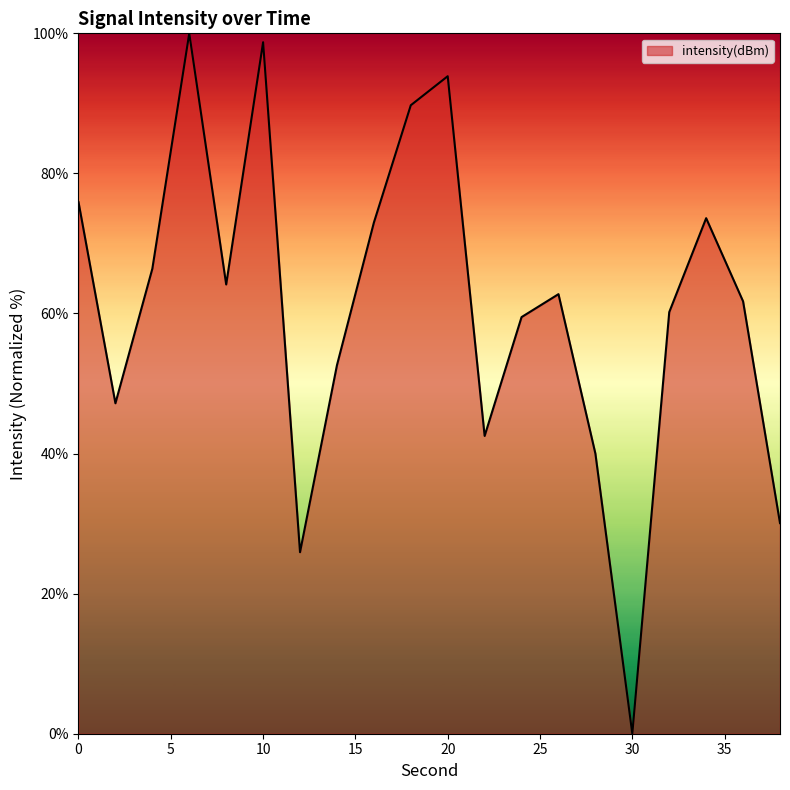

What is the greatest value displayed?

100.0